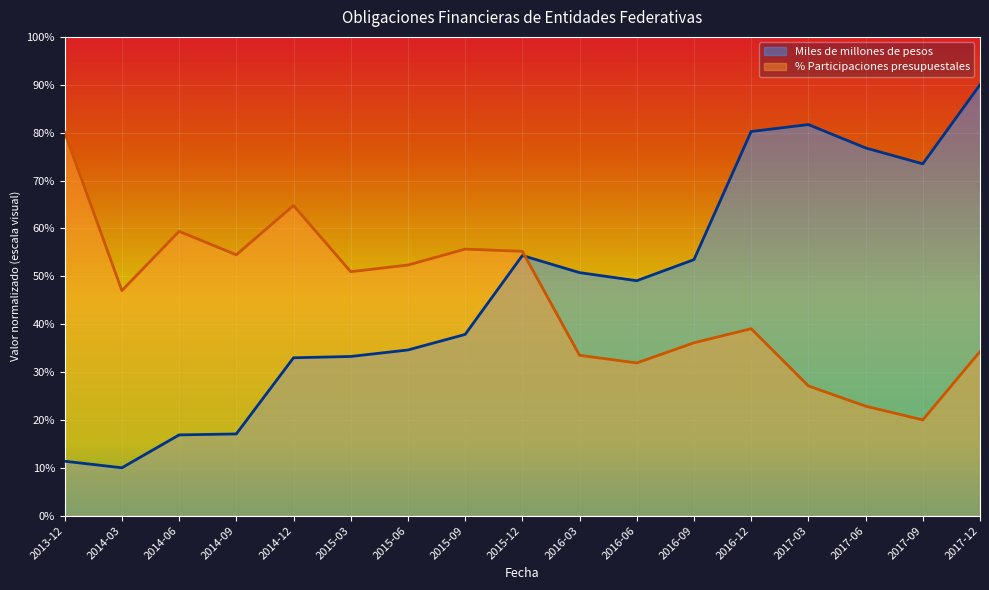

What is the smallest value displayed?

10.0